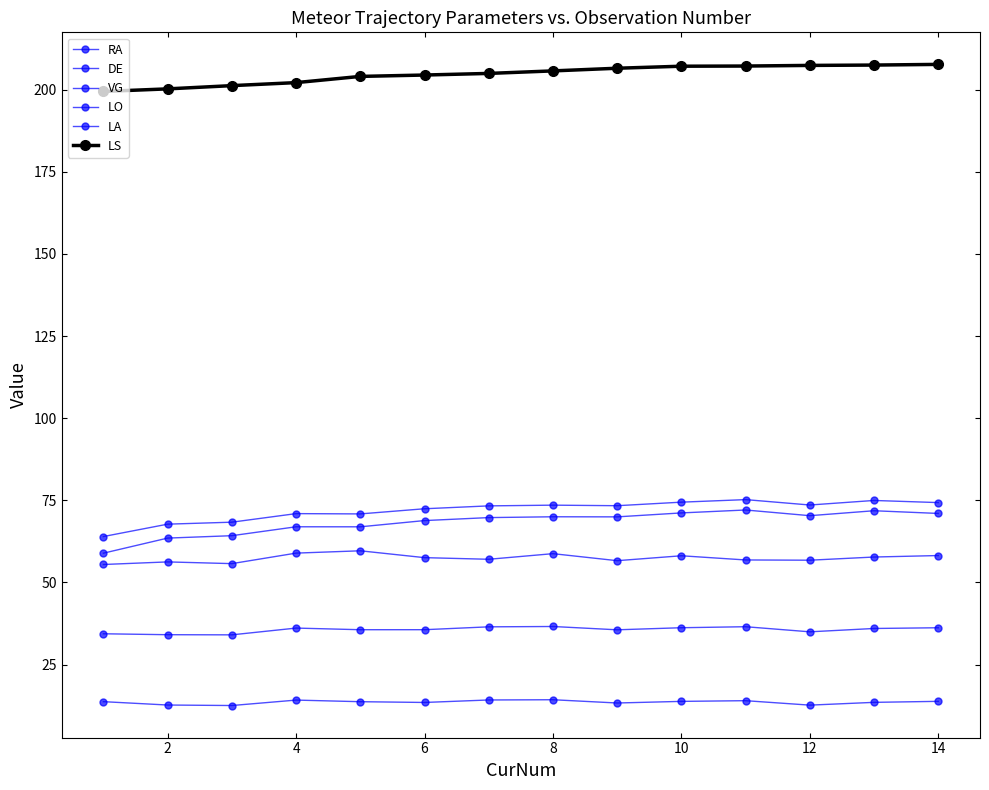

Is this an area chart (filled region under the line)?

No